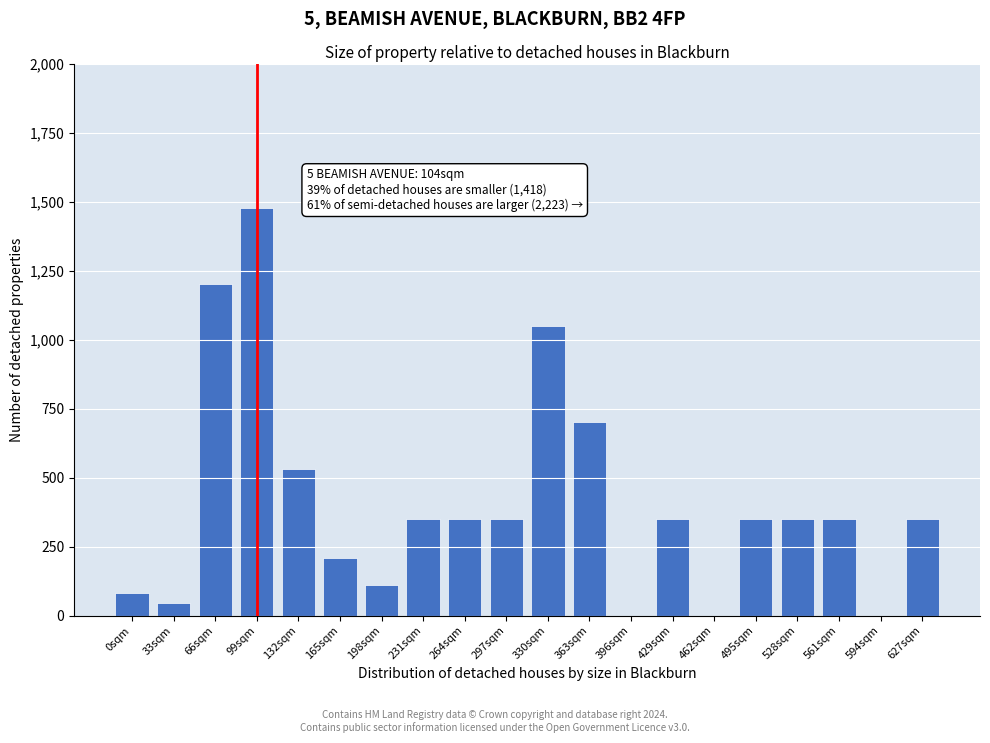

Reading left to right, transcribe all the data shown in this chart.

0sqm=80	33sqm=45	66sqm=1200	99sqm=1475	132sqm=530	165sqm=210	198sqm=110	231sqm=350	264sqm=350	297sqm=350	330sqm=1050	363sqm=700	396sqm=0	429sqm=350	462sqm=0	495sqm=350	528sqm=350	561sqm=350	594sqm=0	627sqm=350